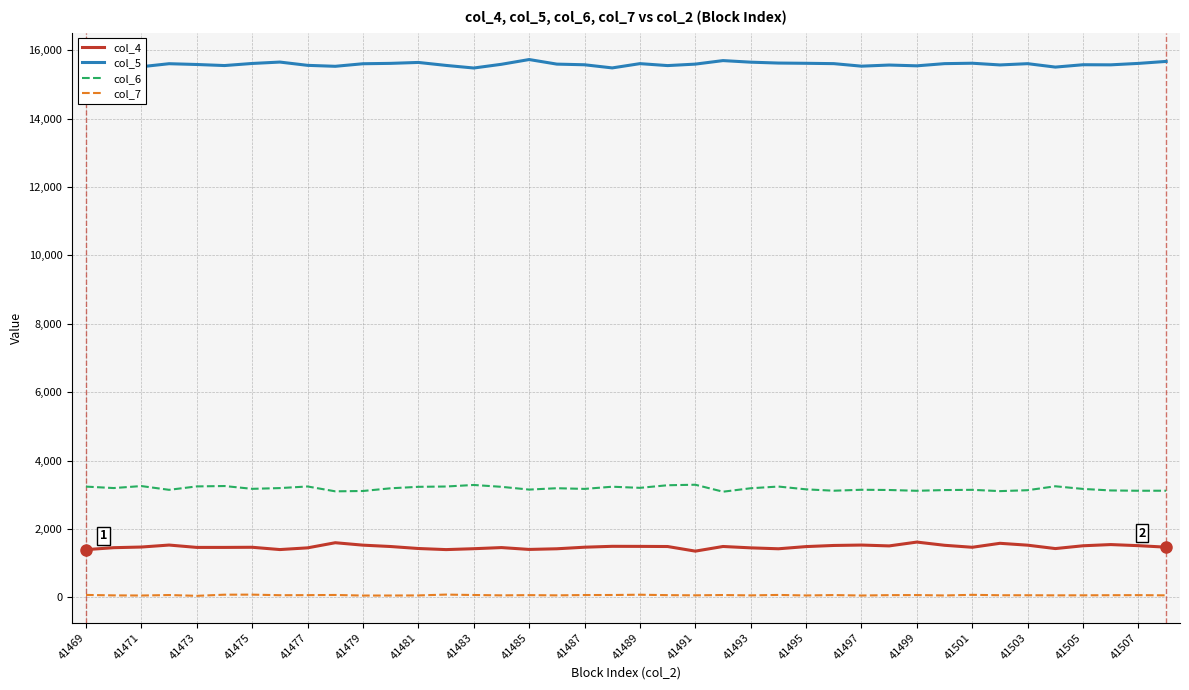

True or false: col_7 and col_4 cross at least once.

False